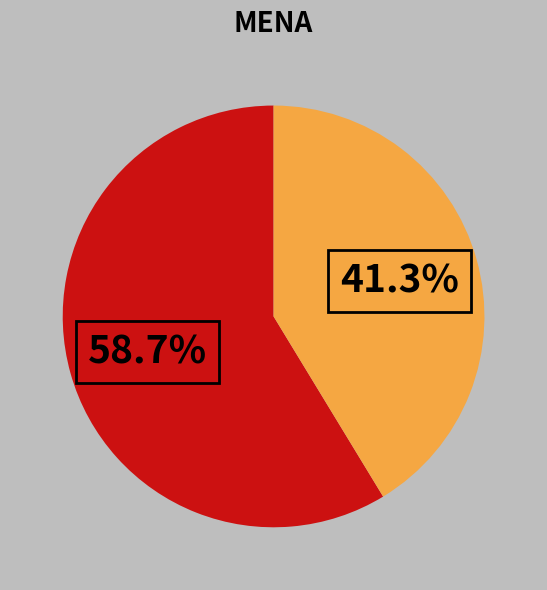

Is there a majority slice in this chart?

Yes